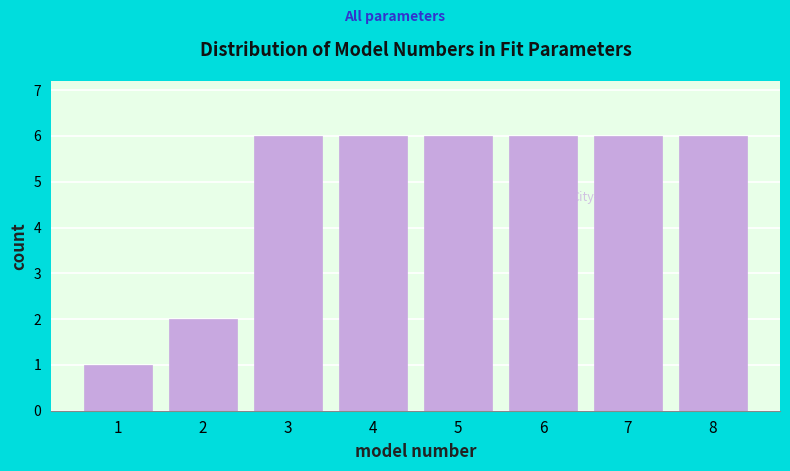

Reading left to right, extract all data points from this chart.

1	2	6	6	6	6	6	6